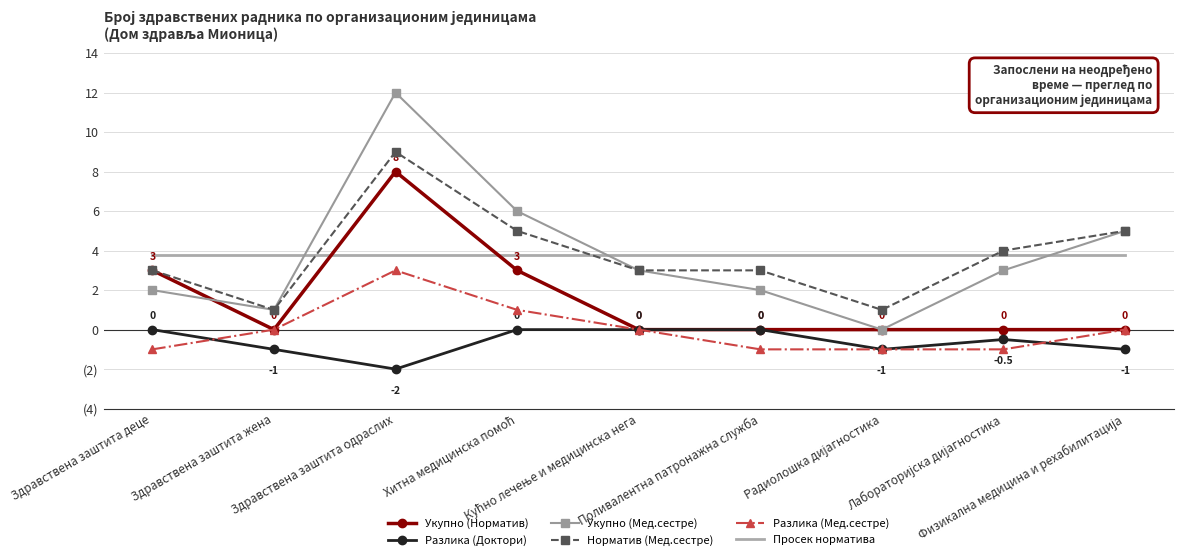

What is the sum of all Просек норматива values?

34.0